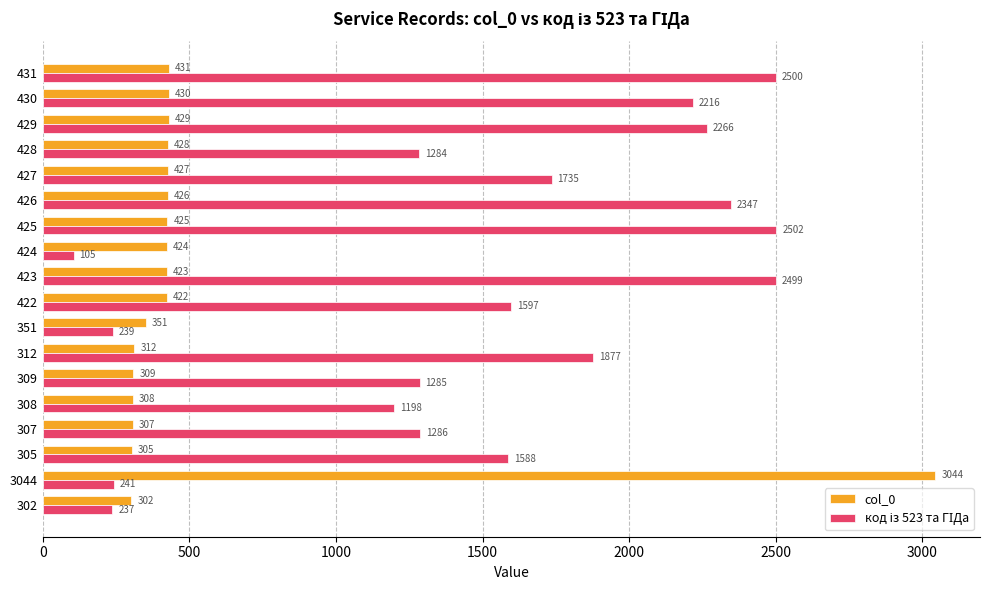

List the labels in order of col_0 value, smallest first.

302, 305, 307, 308, 309, 312, 351, 422, 423, 424, 425, 426, 427, 428, 429, 430, 431, 3044